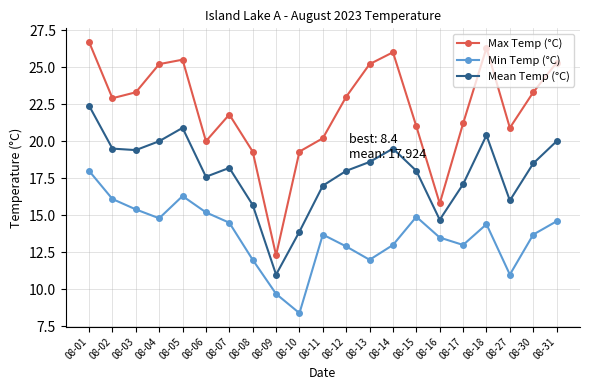

What is the difference between the Min Temp (°C) values at 08-18 and 08-16?

0.9